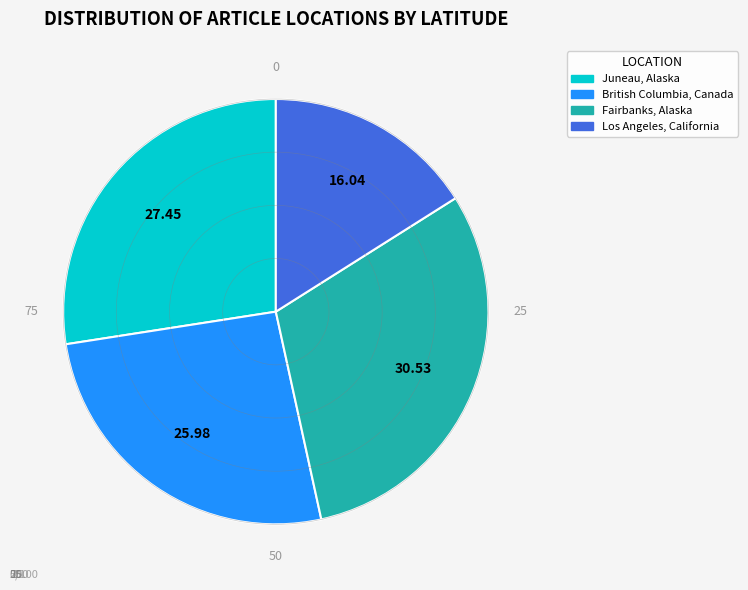

Rank the categories by value from highest to lowest.

Fairbanks, Alaska, Juneau, Alaska, British Columbia, Canada, Los Angeles, California